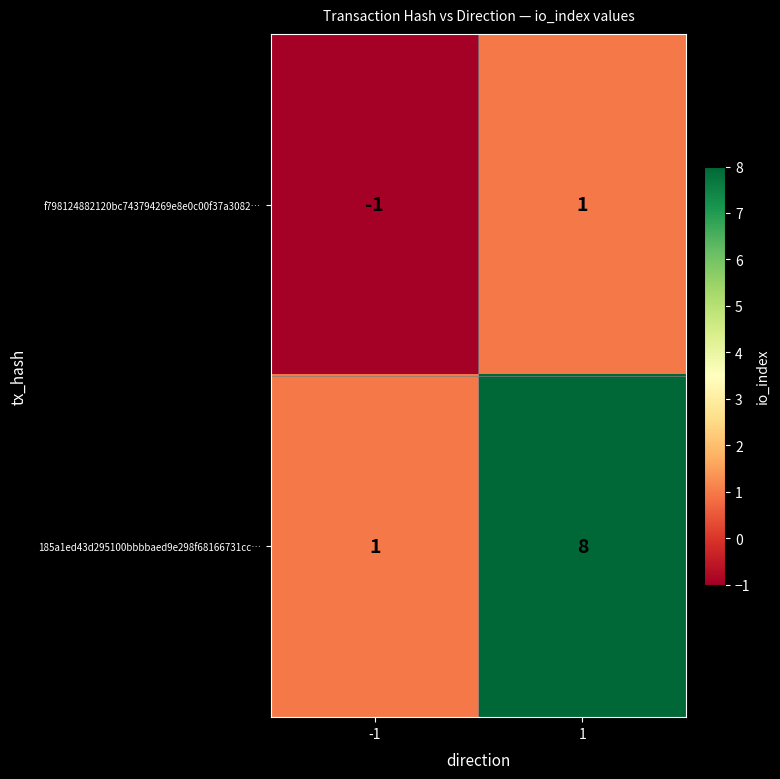

Which label corresponds to the largest value in the chart?

1